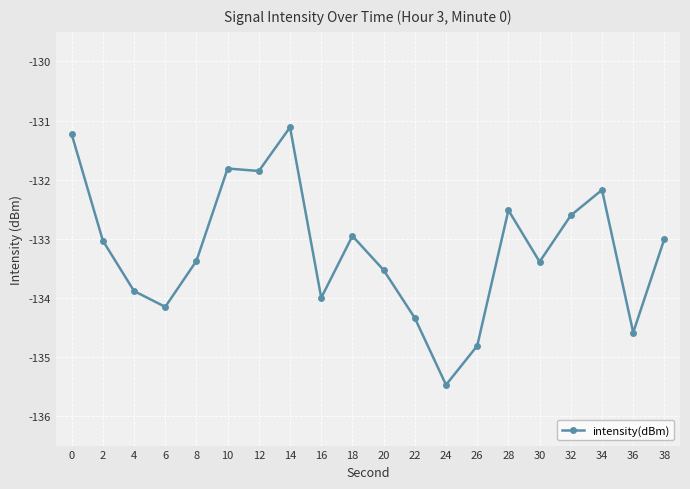

The value at 34 is -80.5. True or false?

False